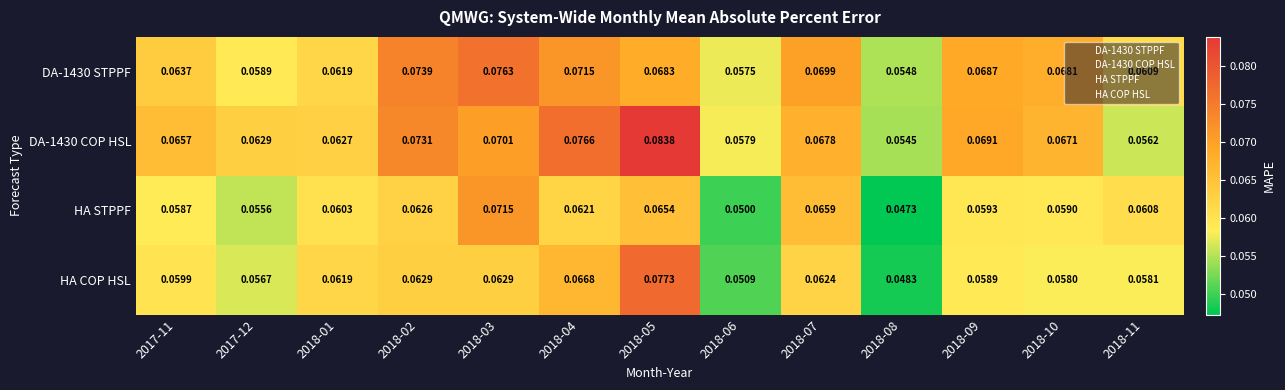

Between 2018-07 and 2018-09, which series saw the biggest shift?

HA STPPF